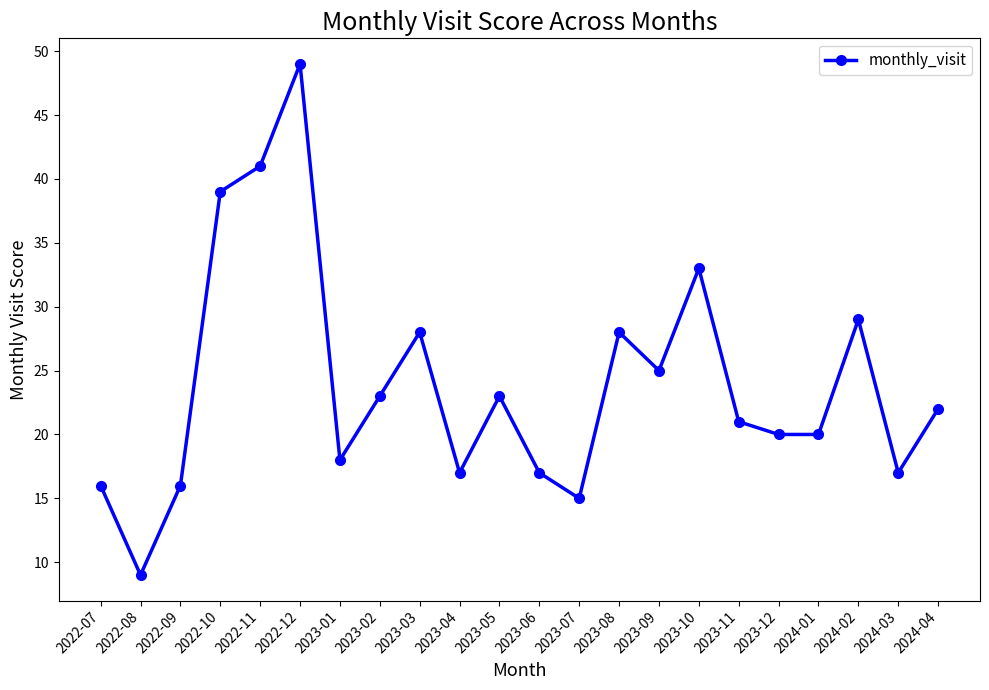

What is the difference between the maximum and minimum values?

40